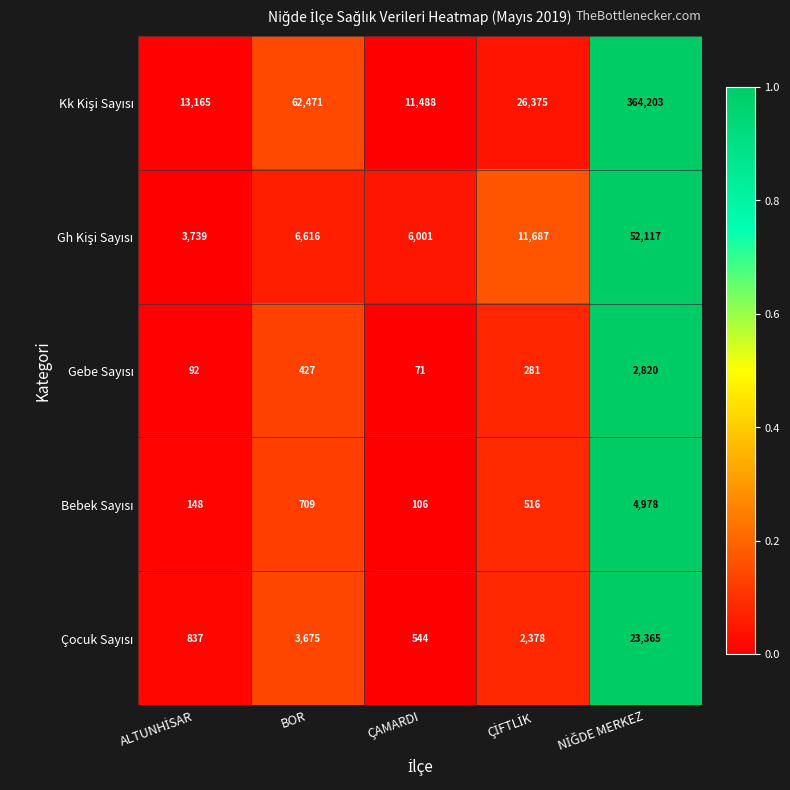

What is the total value across all series at ÇAMARDI?

18210